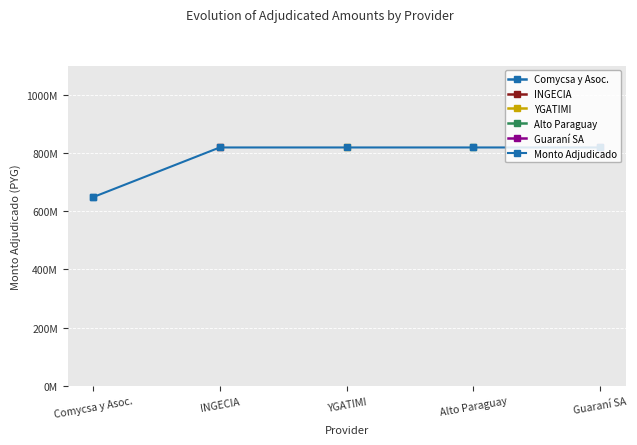

What value does the data have at Comycsa y Asoc., to the nearest 10?

648060000